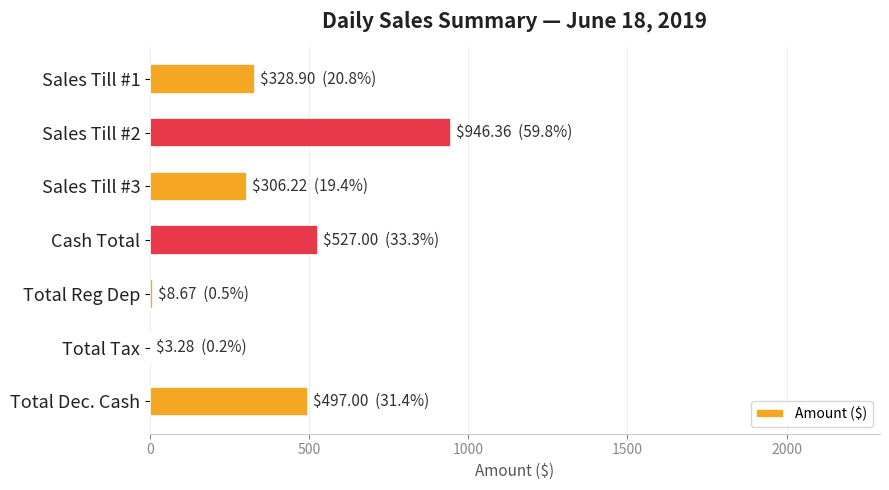

What is the sum of all values?

2617.4